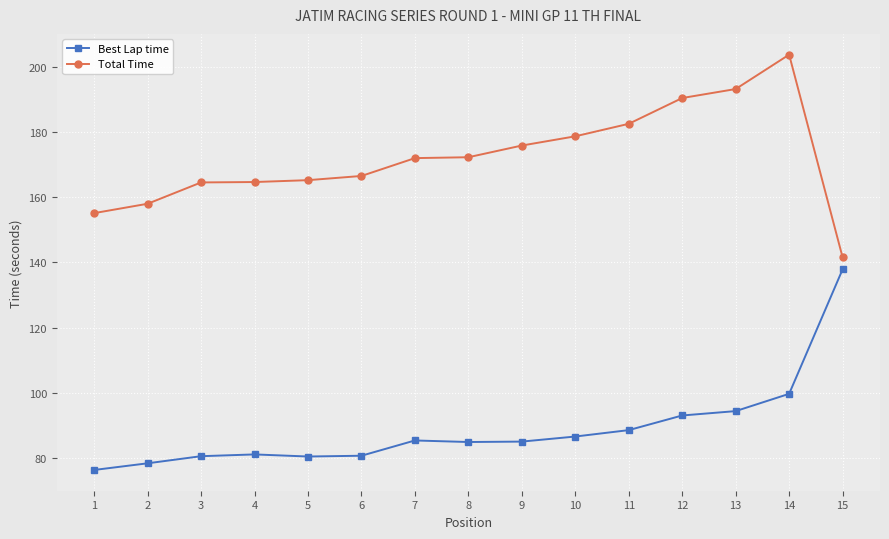

Rank the series at 6 from highest to lowest value.

Total Time, Best Lap time